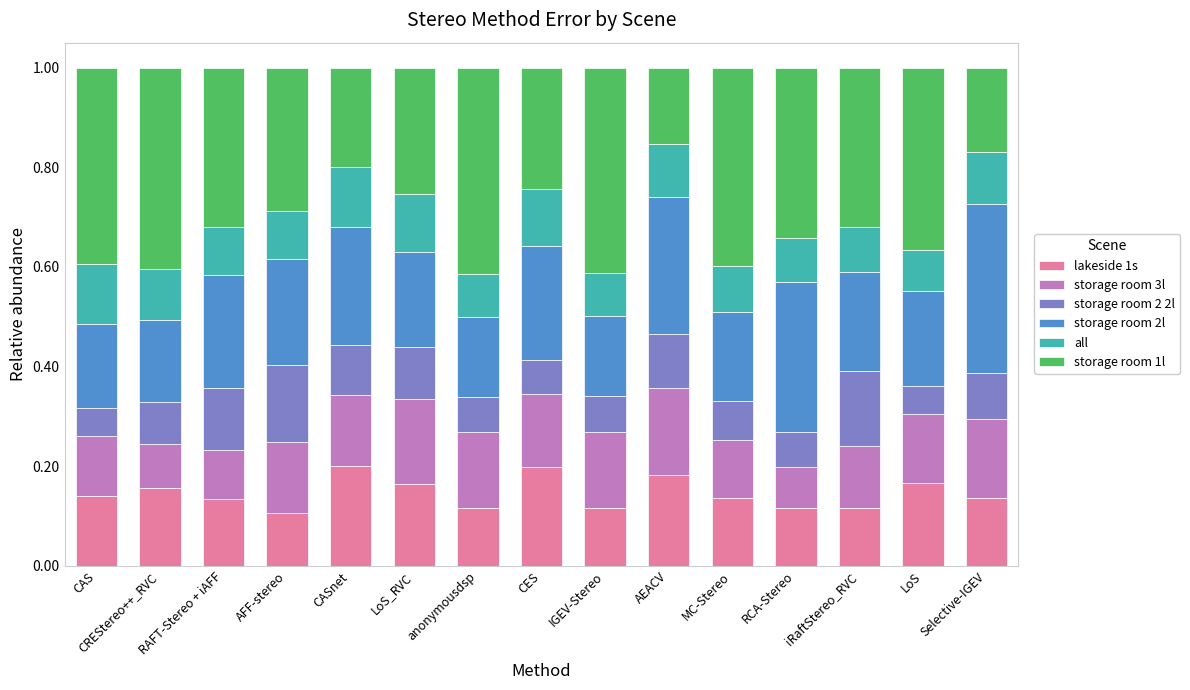

The lakeside 1s series shows 0.1 at RCA-Stereo. True or false?

True